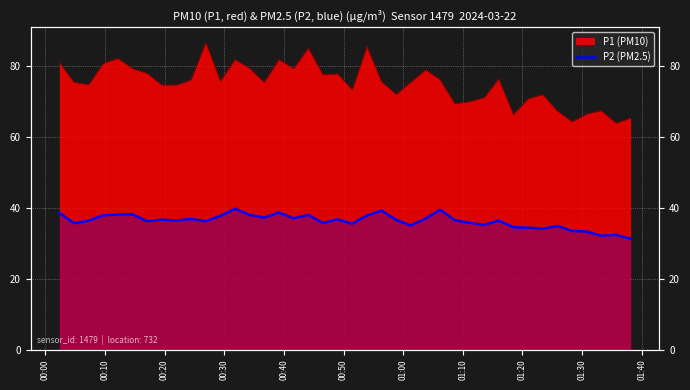

What is the difference between the second highest and minimum values?

8.2